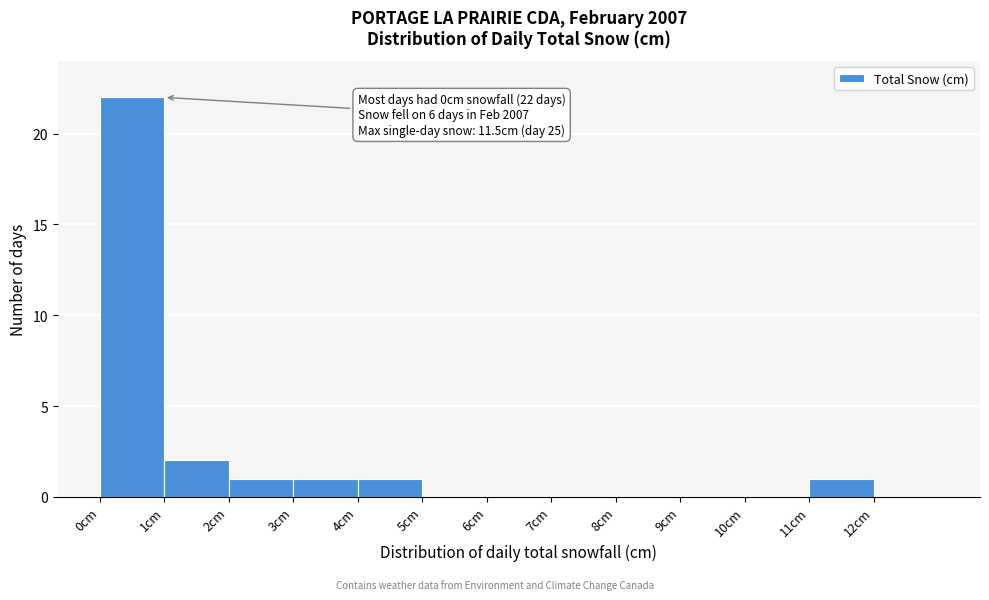

Over which range of the x-axis is the bar tallest?

0 to 1